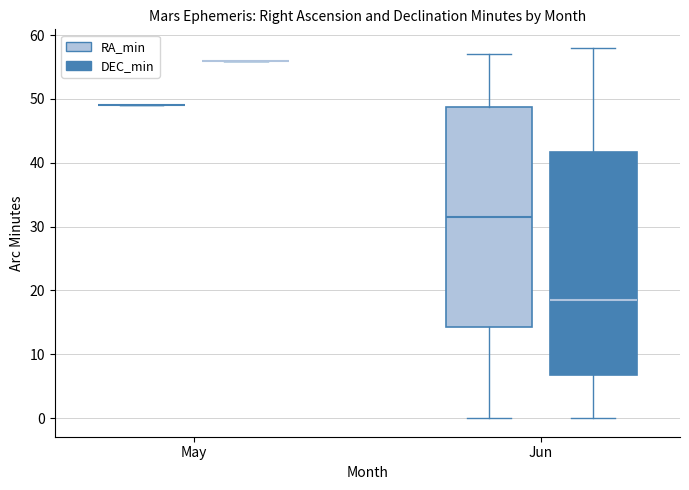

Reading left to right, transcribe this box plot: for each box, give where its median line is, the range the box spans, and where its two whiskers end, as read against the y-axis. The values are not printed on the chart, so give them approximately, as read against the axis.

May (RA_min): box collapsed to a line at 49, whiskers 49 to 49
May (DEC_min): box collapsed to a line at 56, whiskers 56 to 56
Jun (RA_min): median 32, box 14 to 49, whiskers 0 to 57
Jun (DEC_min): median 19, box 7 to 42, whiskers 0 to 58